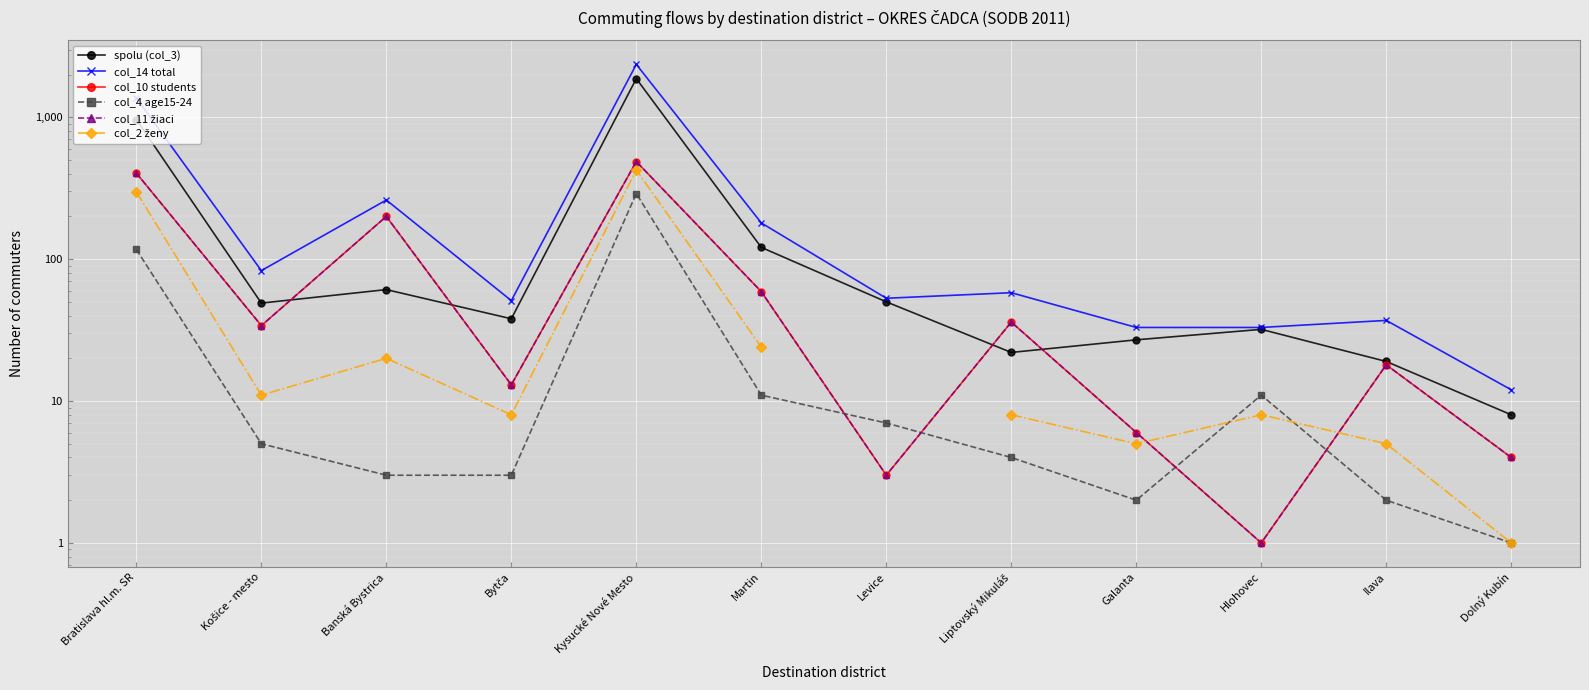

Between which two adjacent categories do col_2 ženy and col_10 students first intersect?

Galanta and Hlohovec